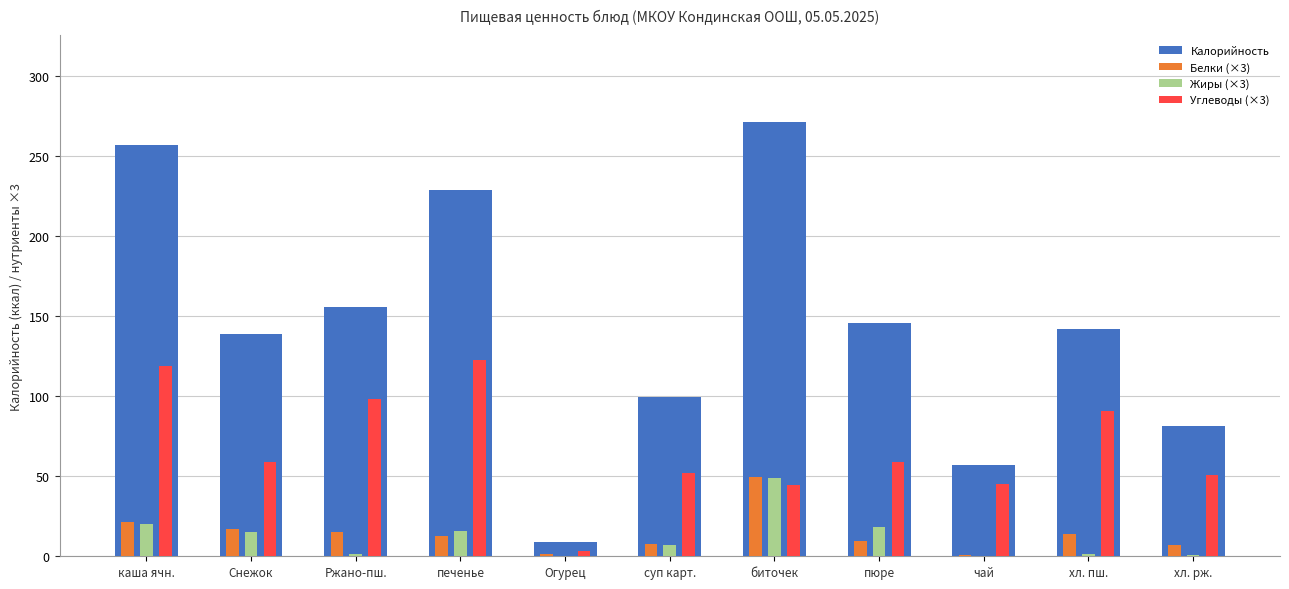

What is the total value across all series at биточек?

414.4